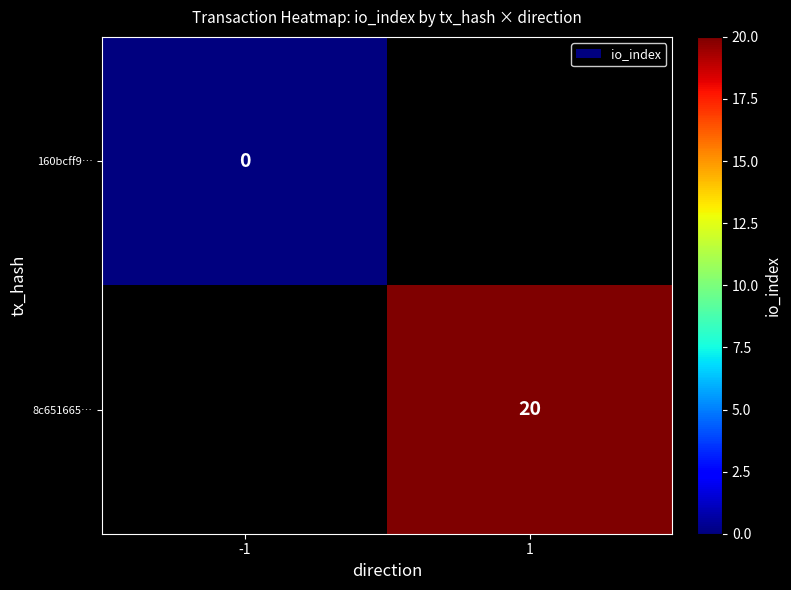

The value of 8c651665… at 1 is 33. True or false?

False